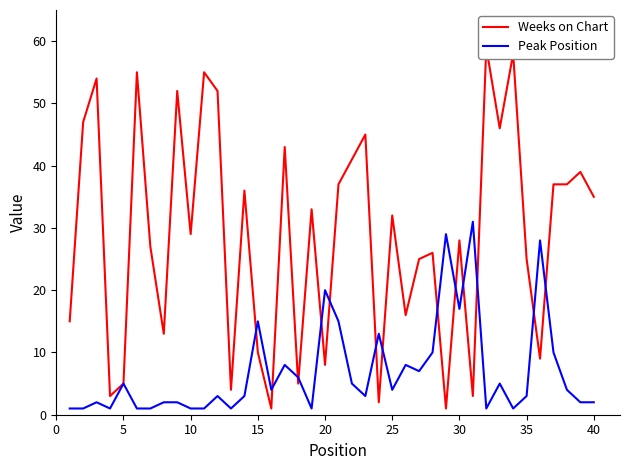

The value of Peak Position at 15 is 24. True or false?

False